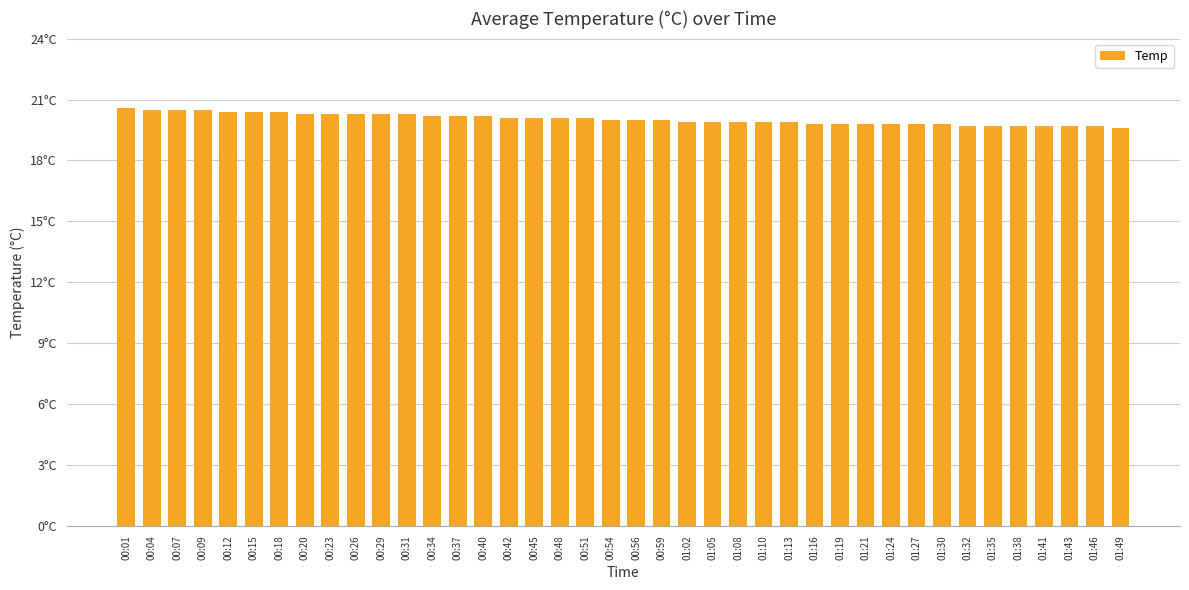

What is the ratio of the value at 00:26 to the value at 00:37?

1.0